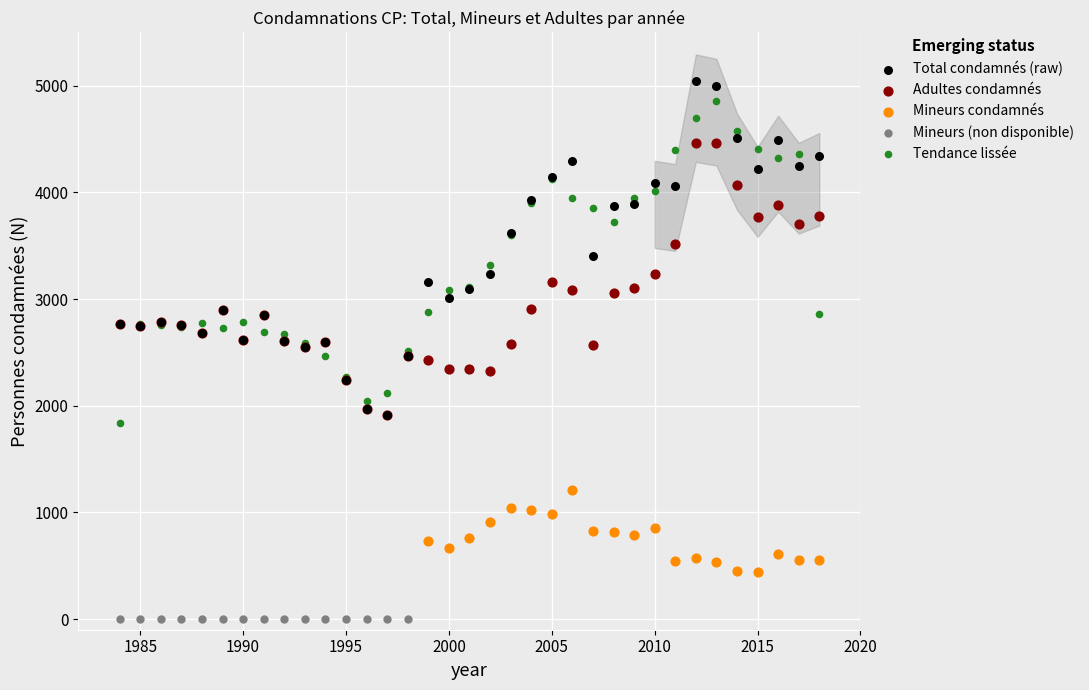

What are all the series names shown in the legend?

Total condamnés (raw), Adultes condamnés, Mineurs condamnés, Mineurs (non disponible), Tendance lissée